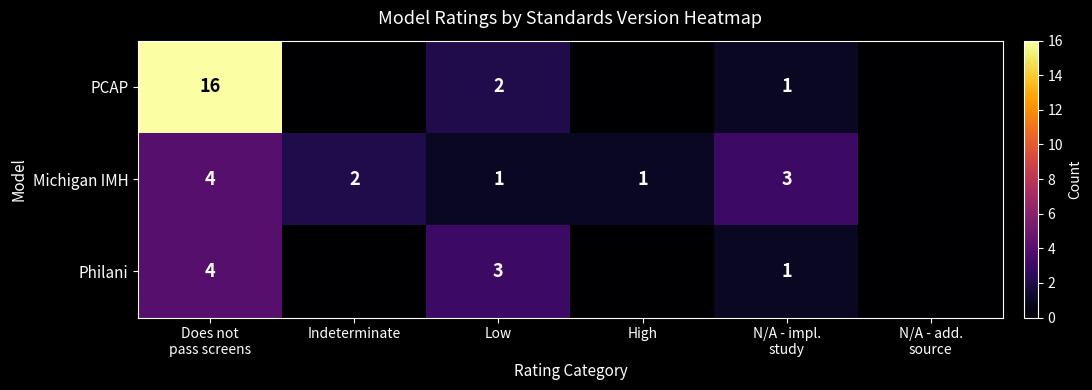

The Philani series shows 3 at Low. True or false?

True